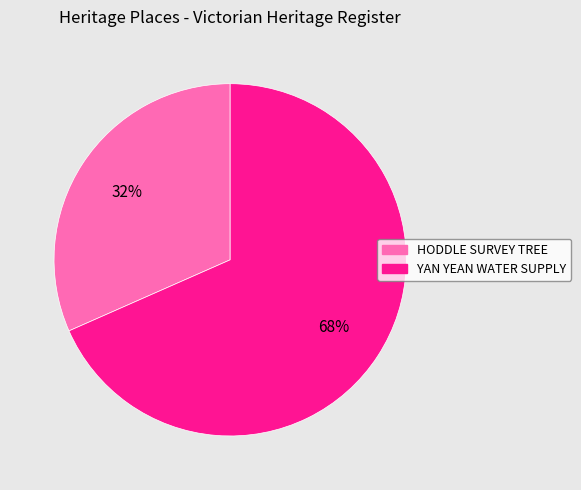

Is there a majority slice in this chart?

Yes